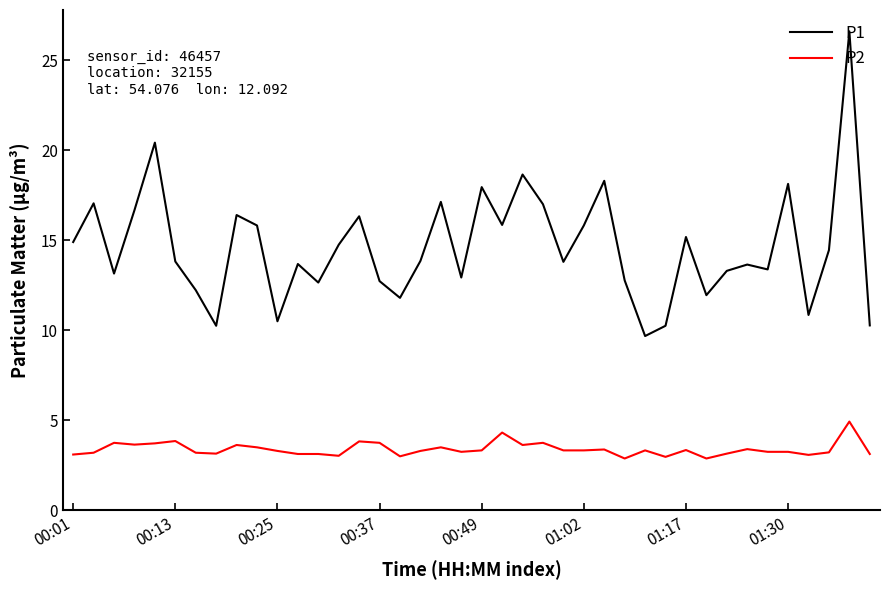

True or false: P2 and P1 intersect in this chart.

False